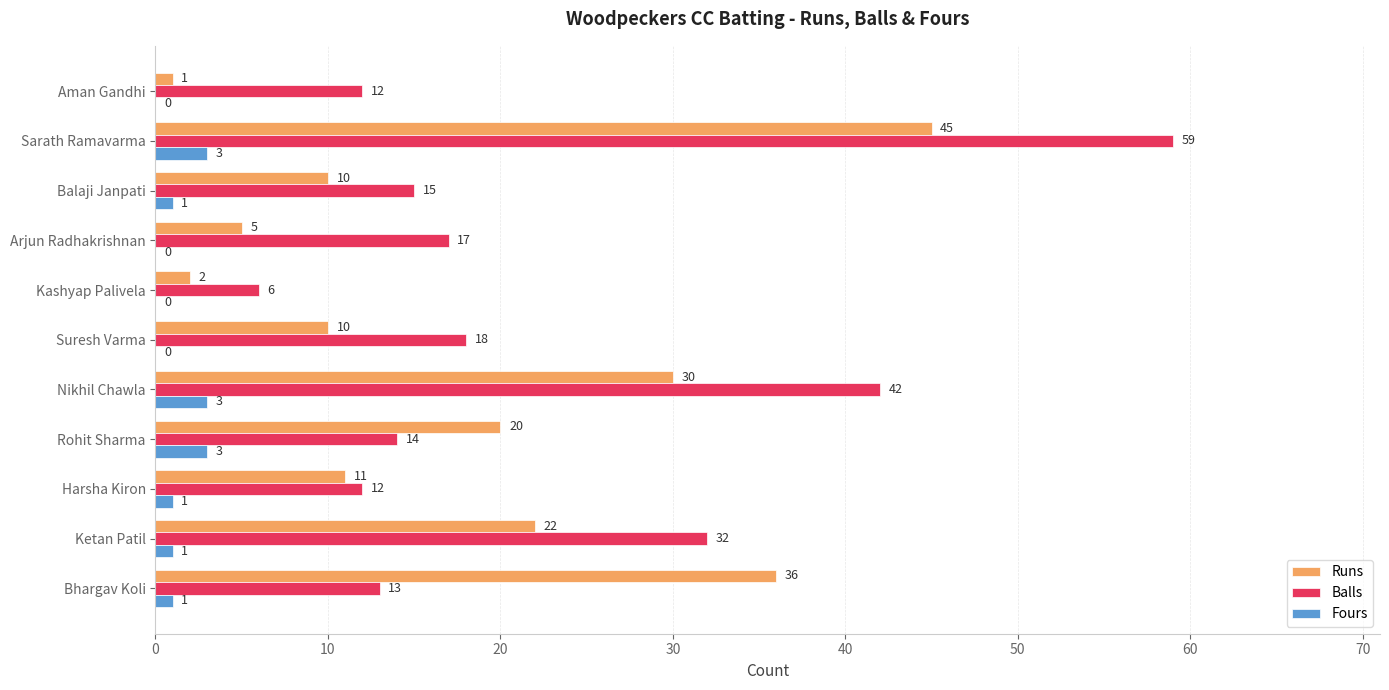

Where is Runs nearest to the value 23?

Ketan Patil